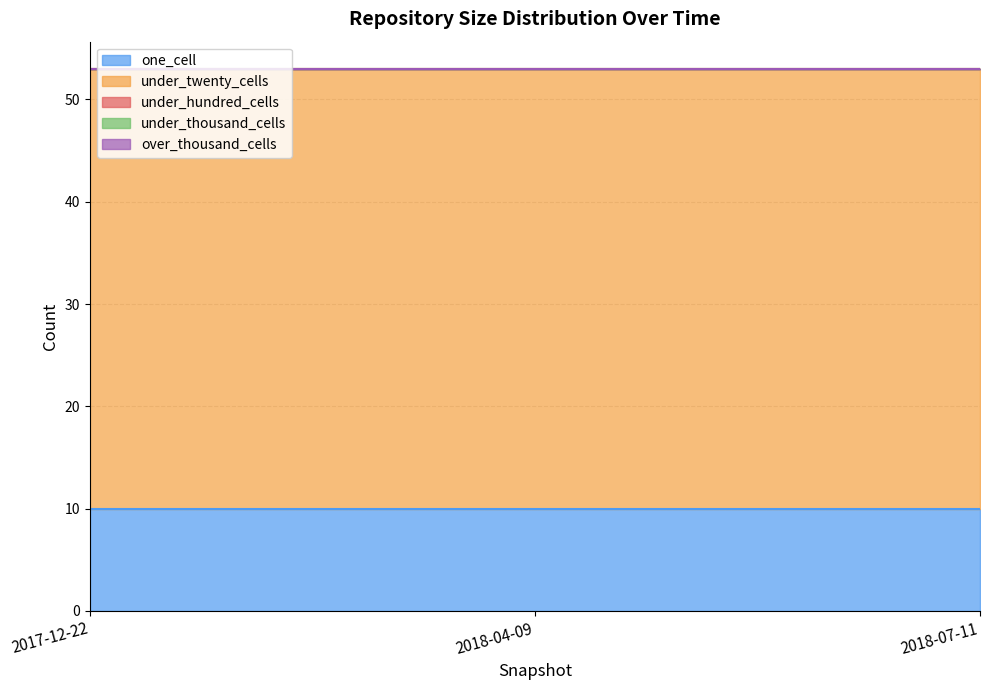

Rank the series at 2018-04-09 from lowest to highest value.

under_hundred_cells, under_thousand_cells, over_thousand_cells, one_cell, under_twenty_cells